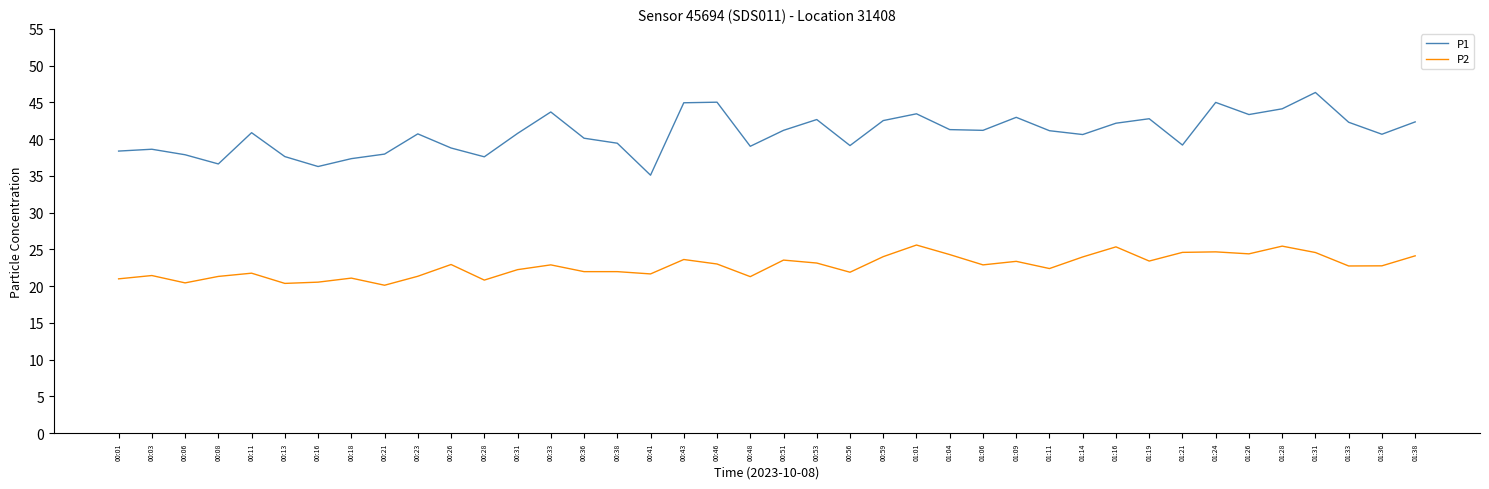

True or false: P2 has a value of 20.1 at 00:21.

True